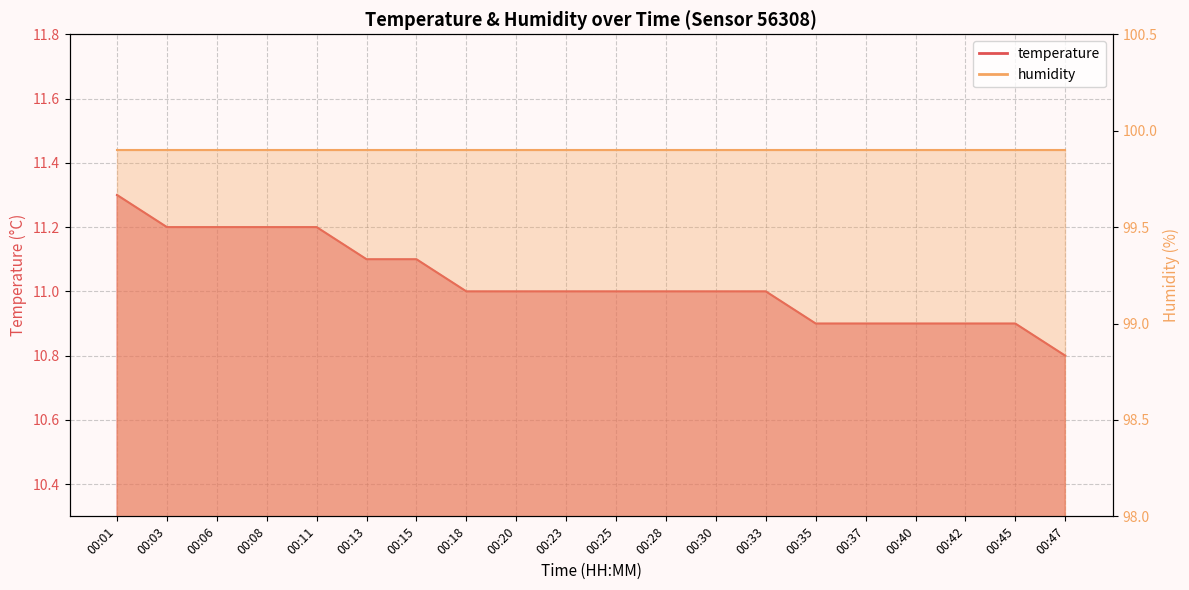

What is the ratio of the value at 00:08 to the value at 00:03?

1.0